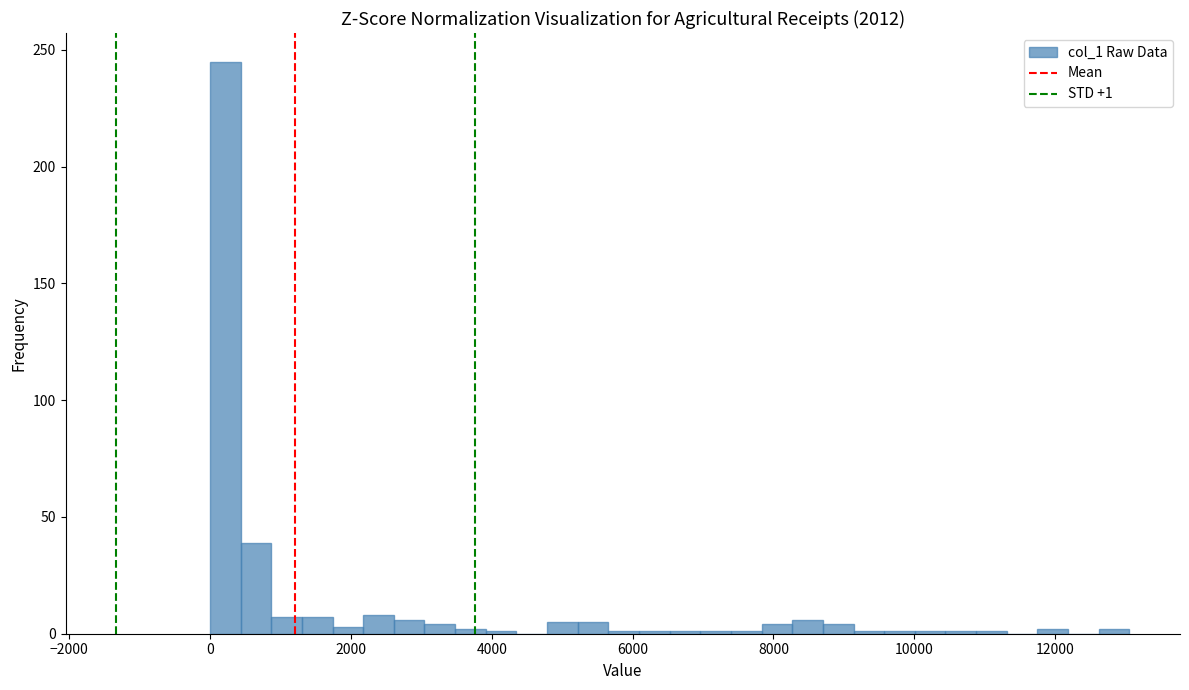

Read against the x-axis, roughly where is the centre of the tallest bar?

200